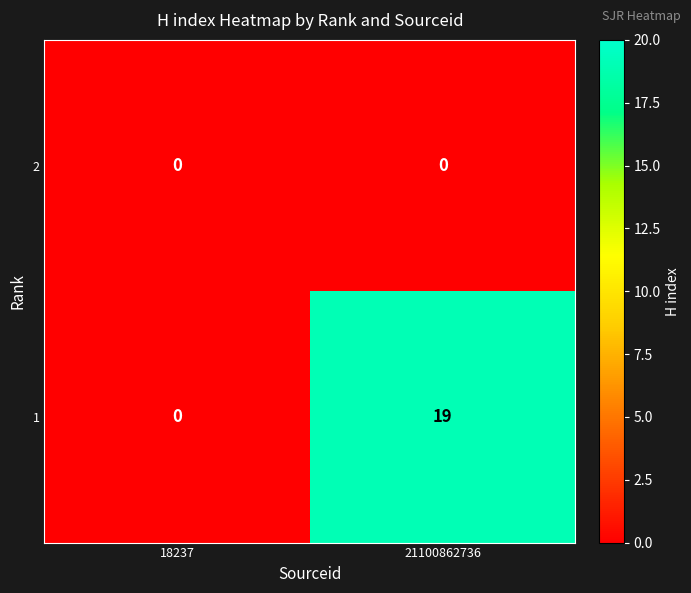

The value of 1 at 21100862736 is 19. True or false?

True